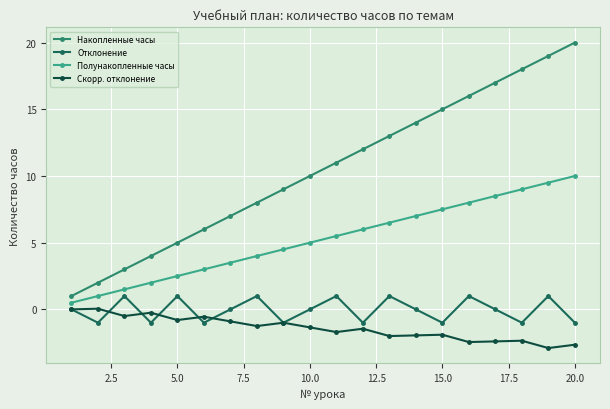

How many lines are shown in the chart?

4